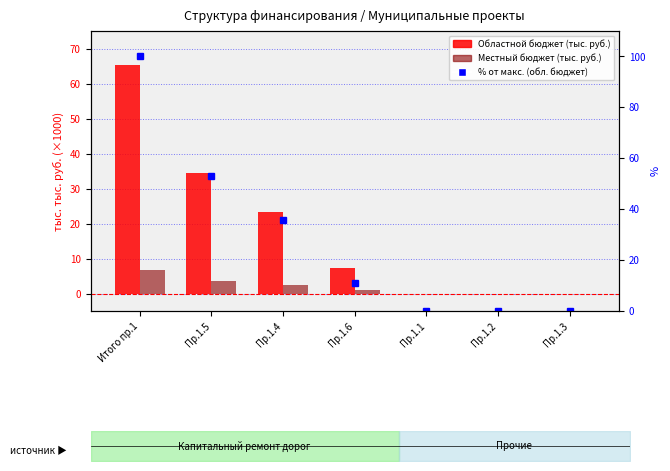

At how many categories does at least one series exceed 71?

1